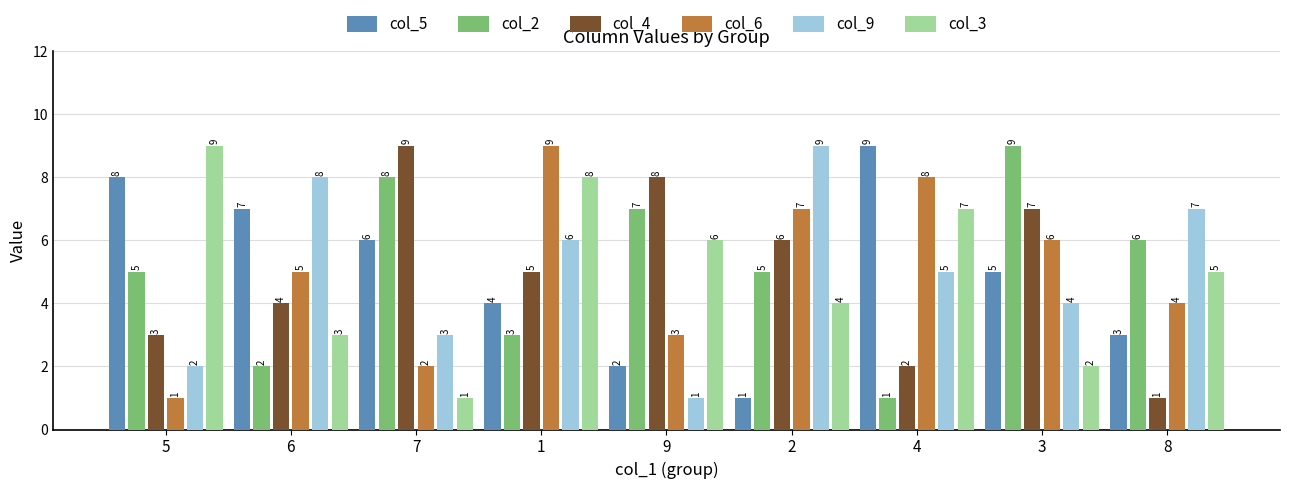

What is the lowest value of the col_9 series?

1